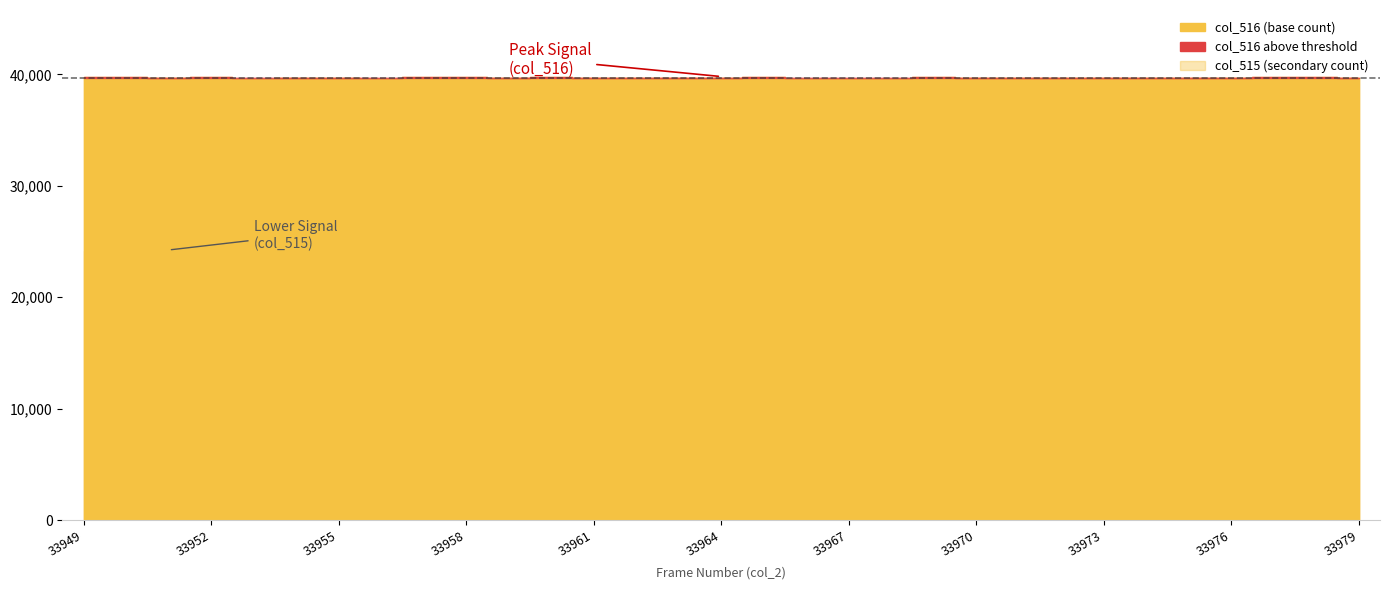

True or false: col_516 and col_515 cross at least once.

False